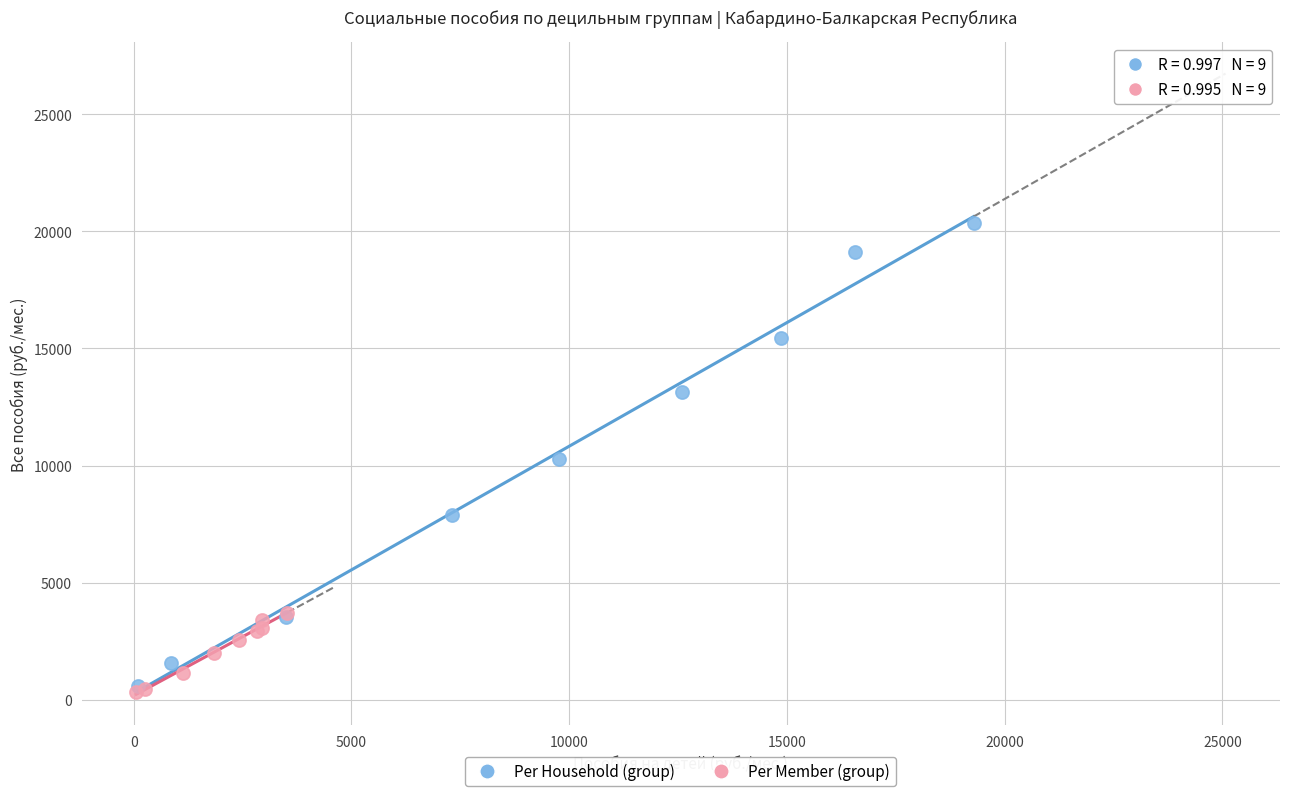

Which series contains the highest Y value?

Per Household (group)